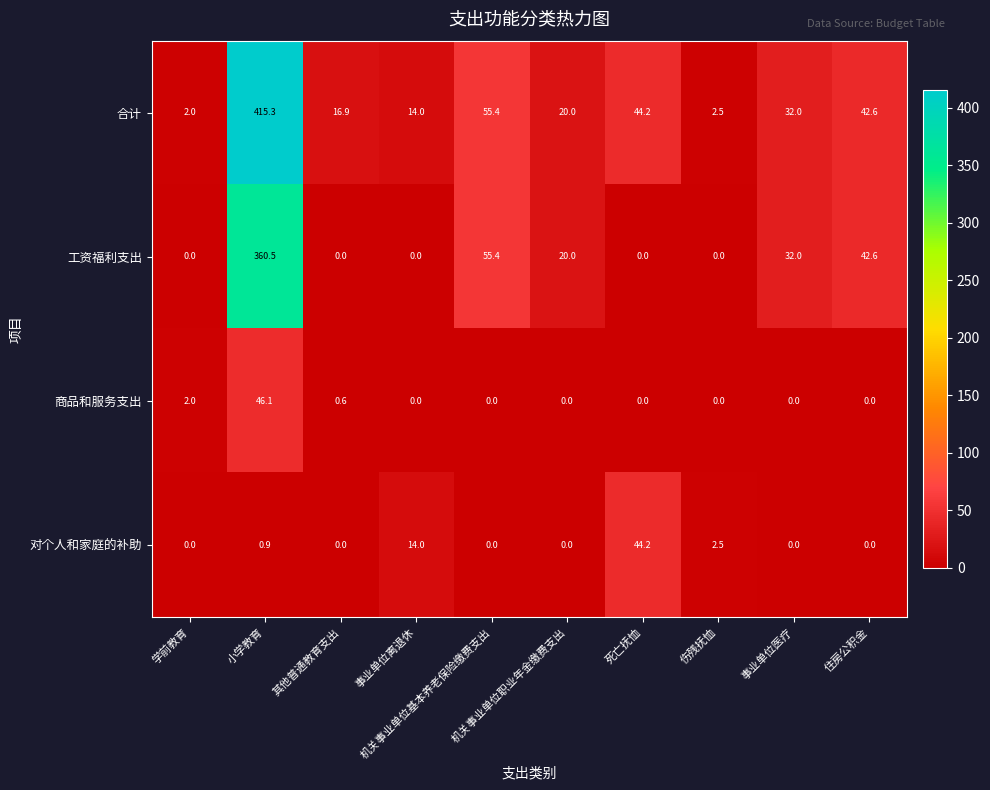

What is the maximum value shown in the chart?

415.3